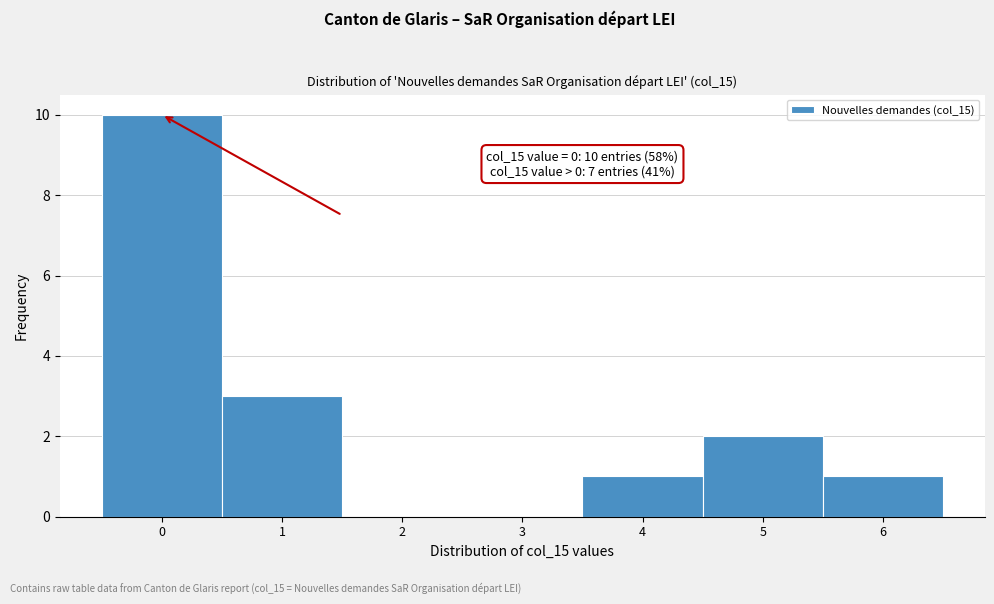

Which range on the x-axis has the tallest bar?

-0.5 to 0.5